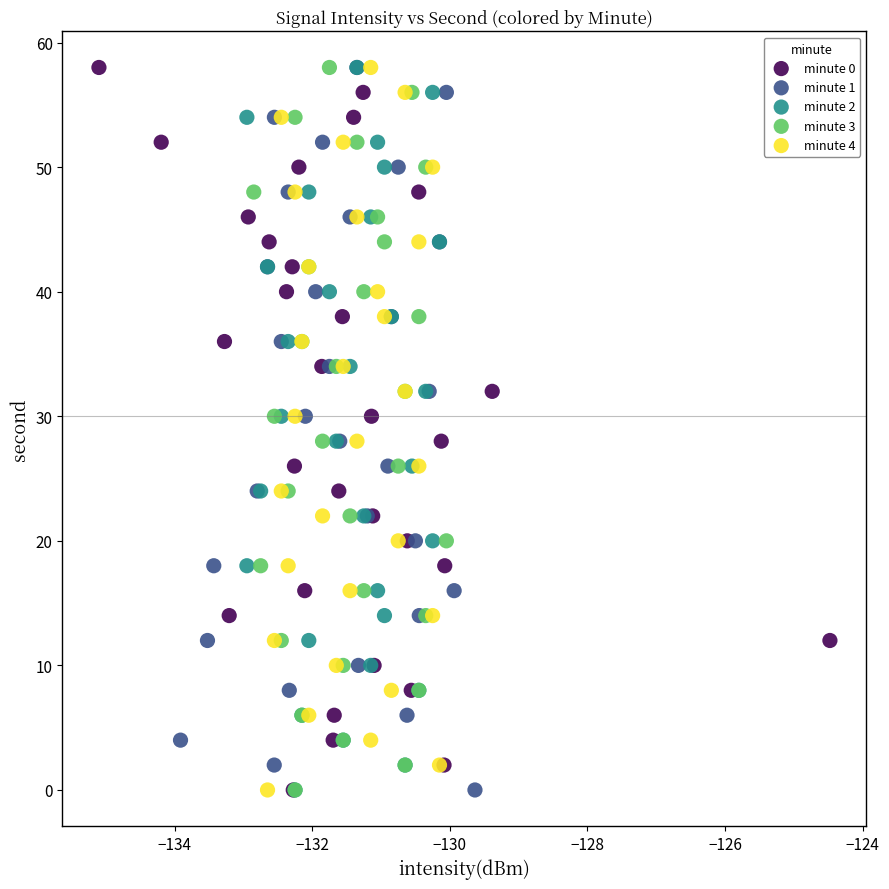

What are all the series names shown in the legend?

minute 0, minute 1, minute 2, minute 3, minute 4